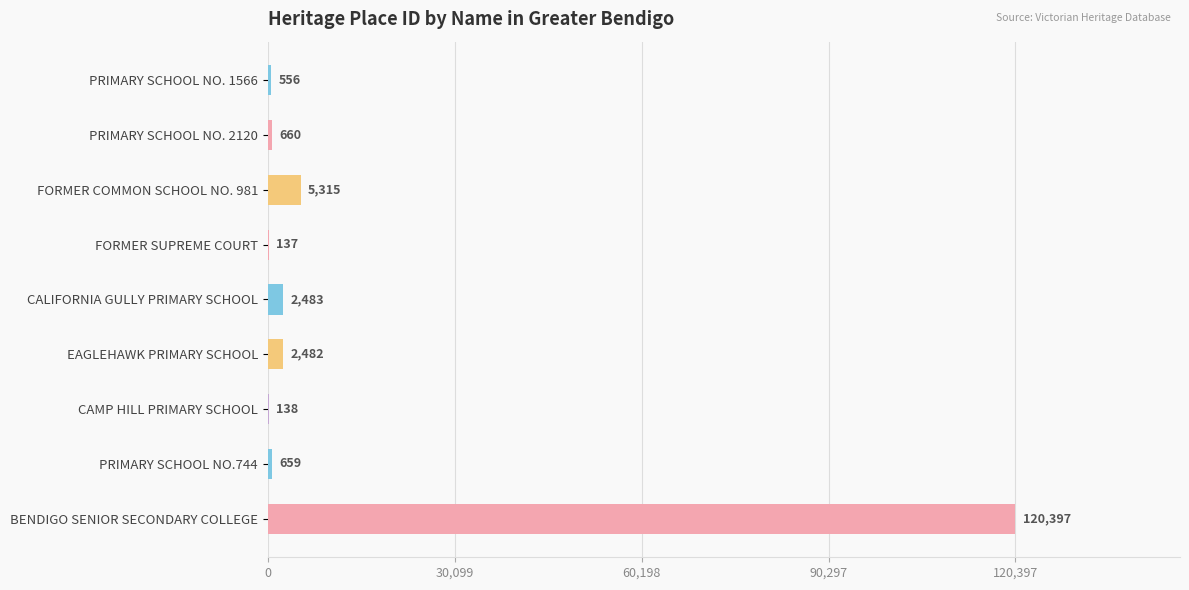

Are the bars grouped side by side (vs. stacked)?

No